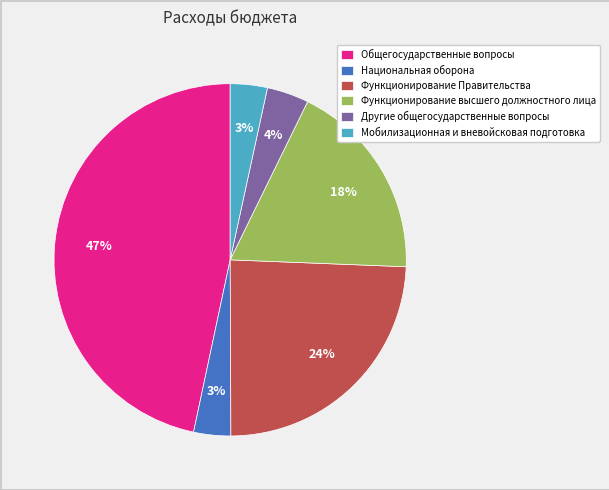

To the nearest percent, what is the combined percentage of Другие общегосударственные вопросы and Функционирование Правительства?

28%